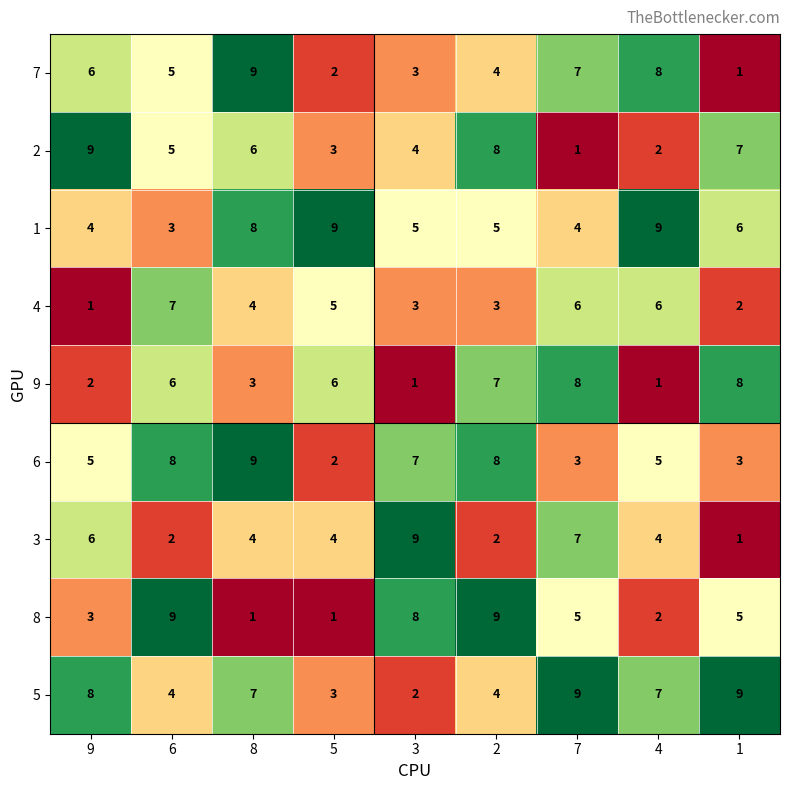

The value of 8 at 3 is 8. True or false?

True